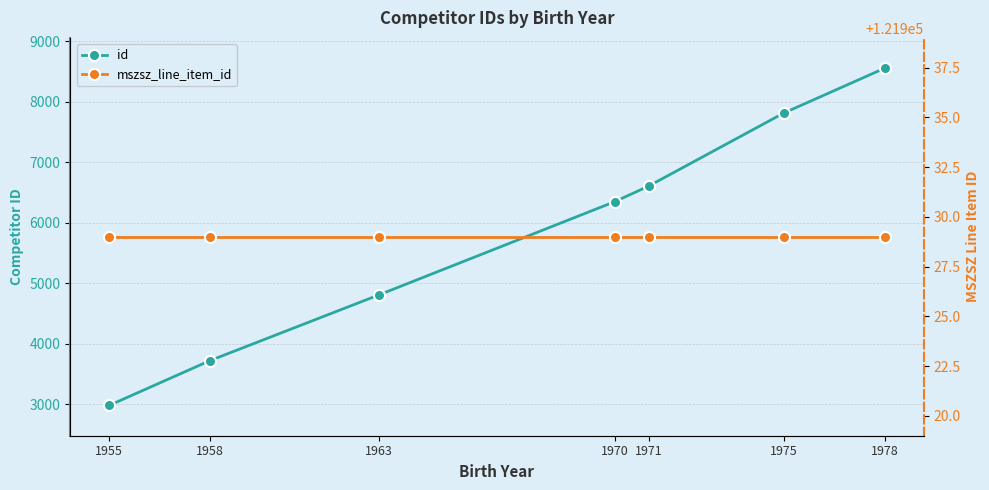

True or false: id and mszsz_line_item_id intersect in this chart.

False